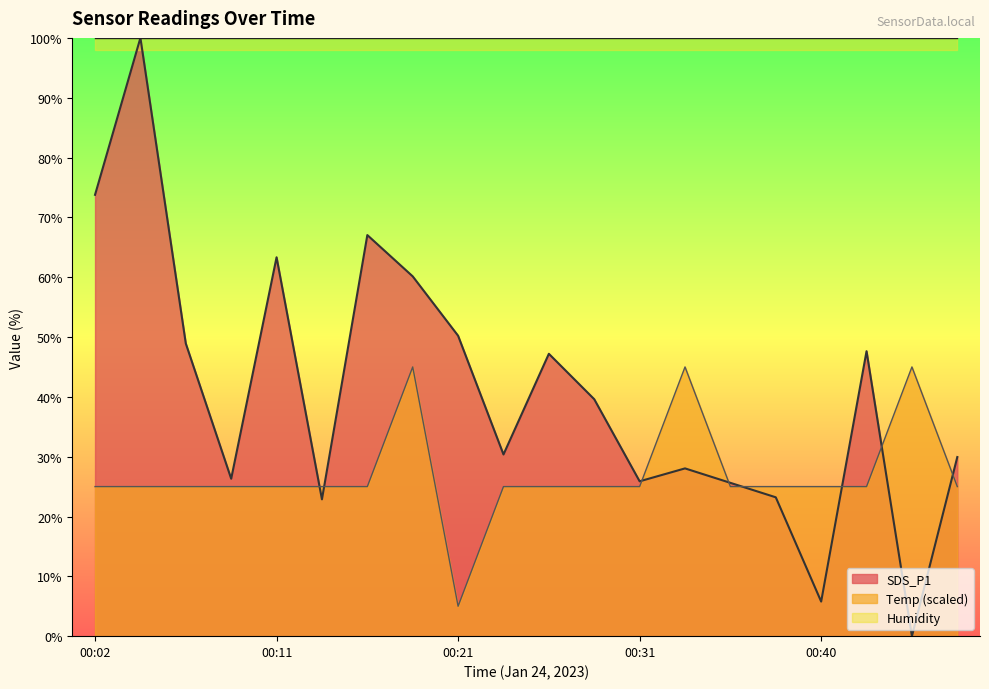

At how many categories does at least one series exceed 16?

20